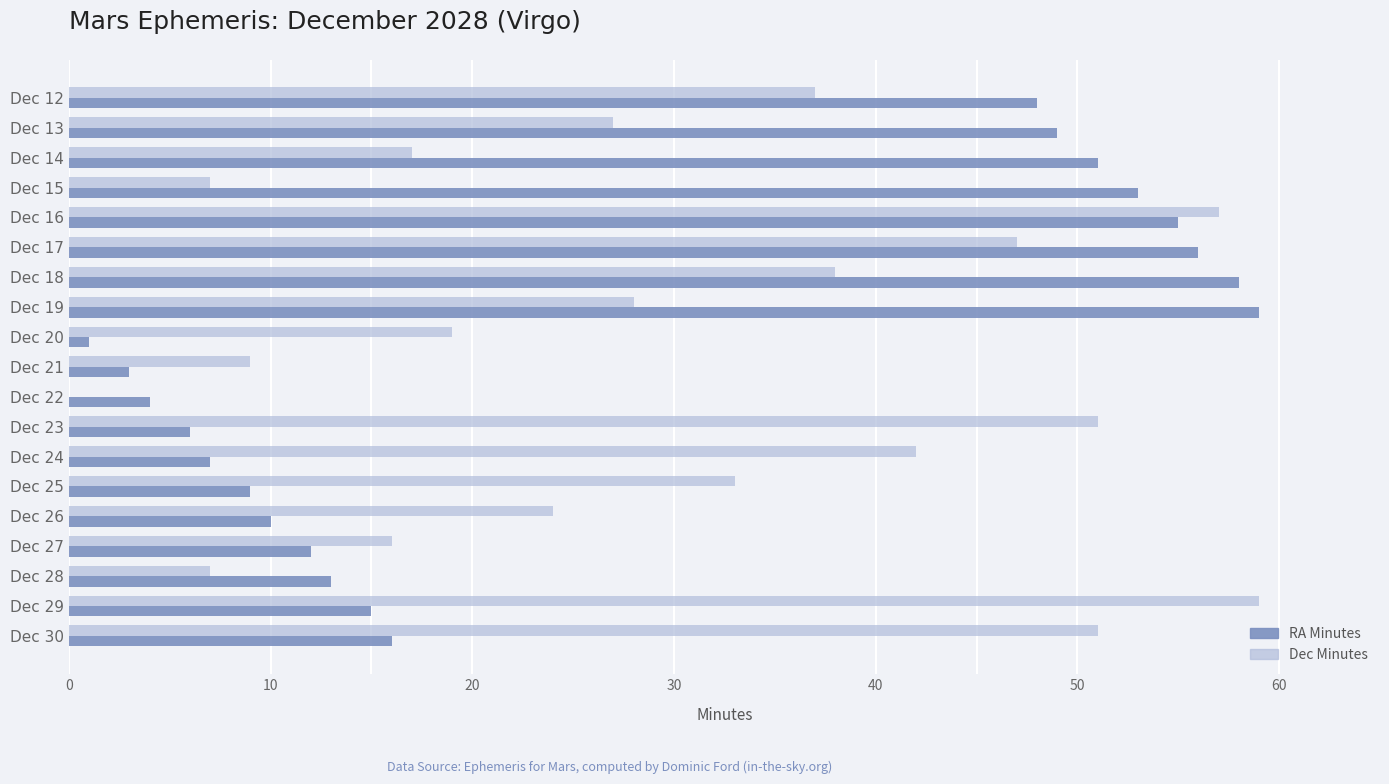

What is the sum of all Dec Minutes values?

569